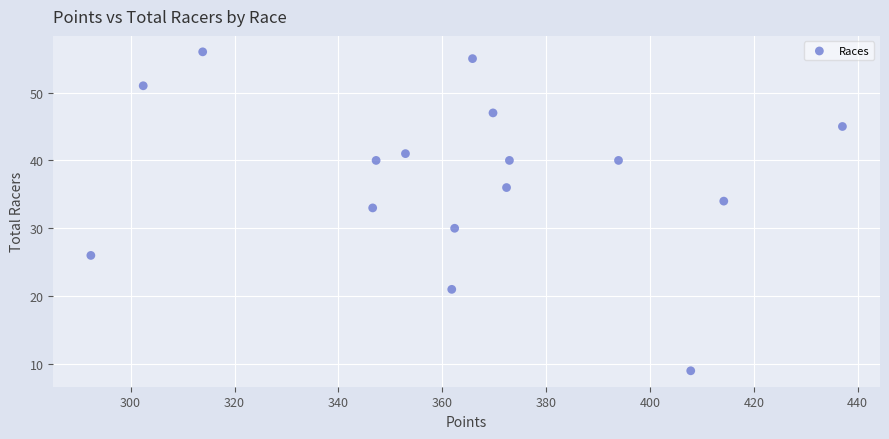

What Y value in the scatter plot is closest to 32?

33